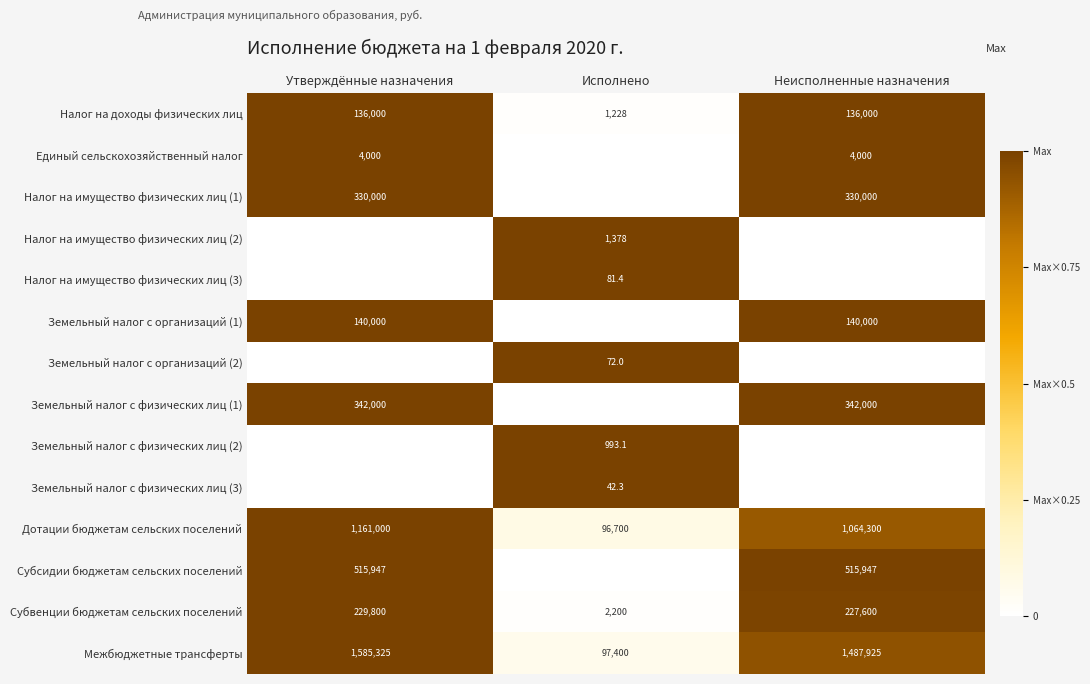

List the labels in order of Межбюджетные трансферты value, largest first.

Утверждённые назначения, Неисполненные назначения, Исполнено